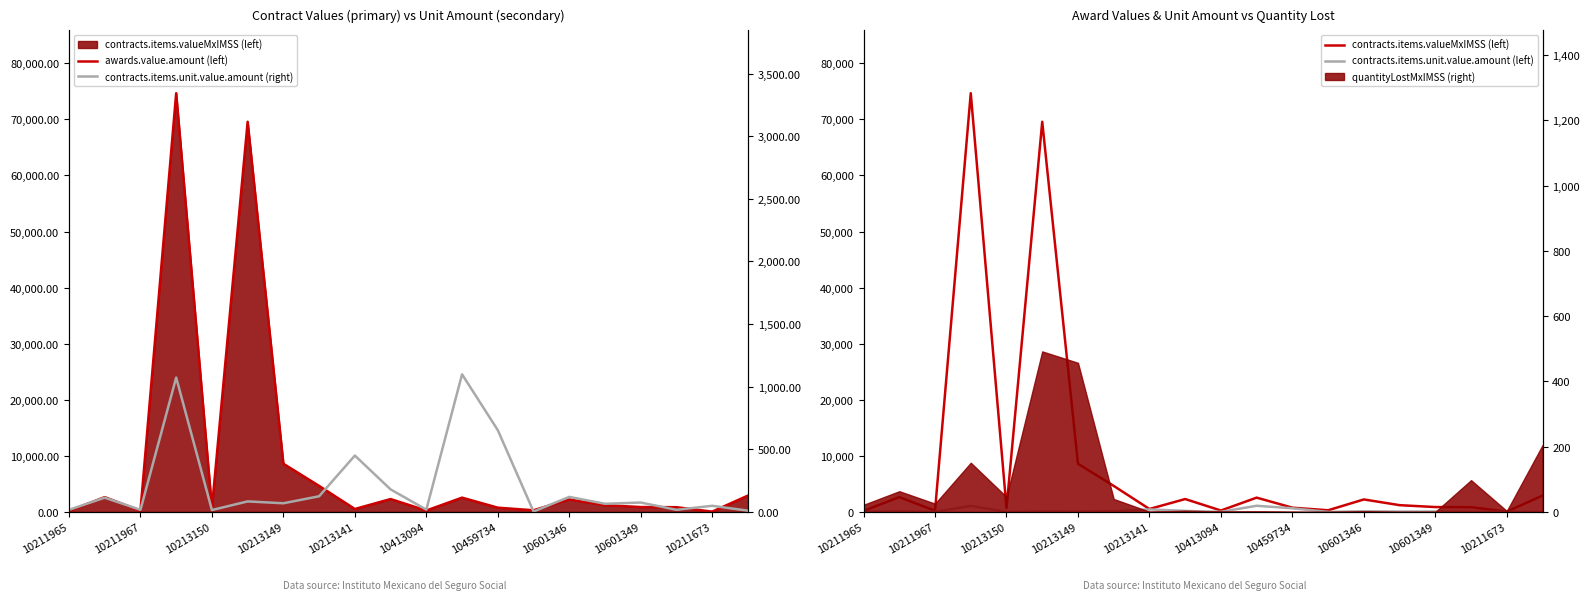

At how many categories does at least one series exceed 7828?

3